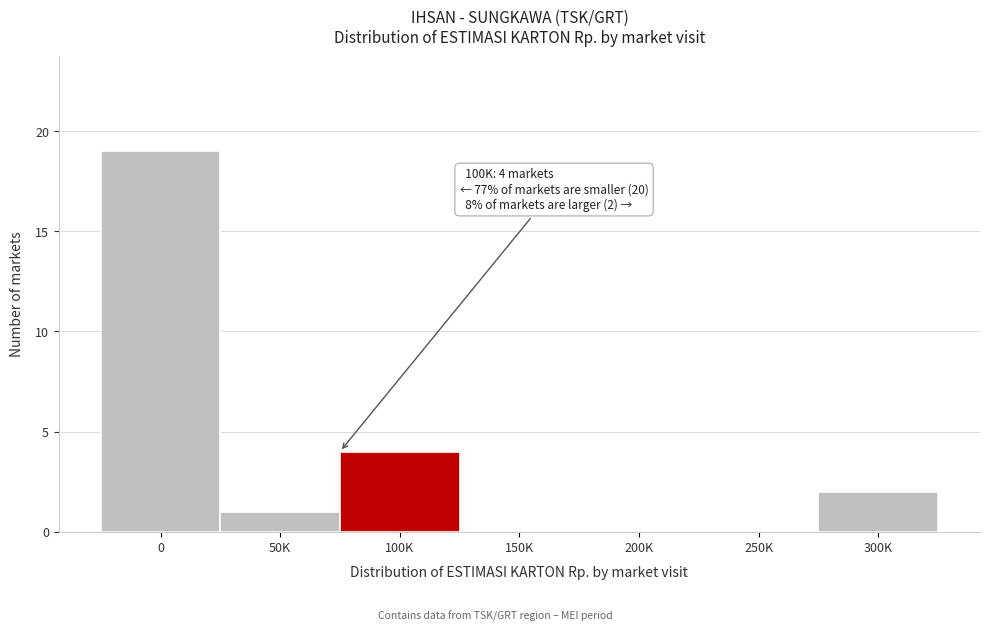

Reading left to right, list all the values displayed in this chart.

0=19	50K=1	100K=4	150K=0	200K=0	250K=0	300K=2